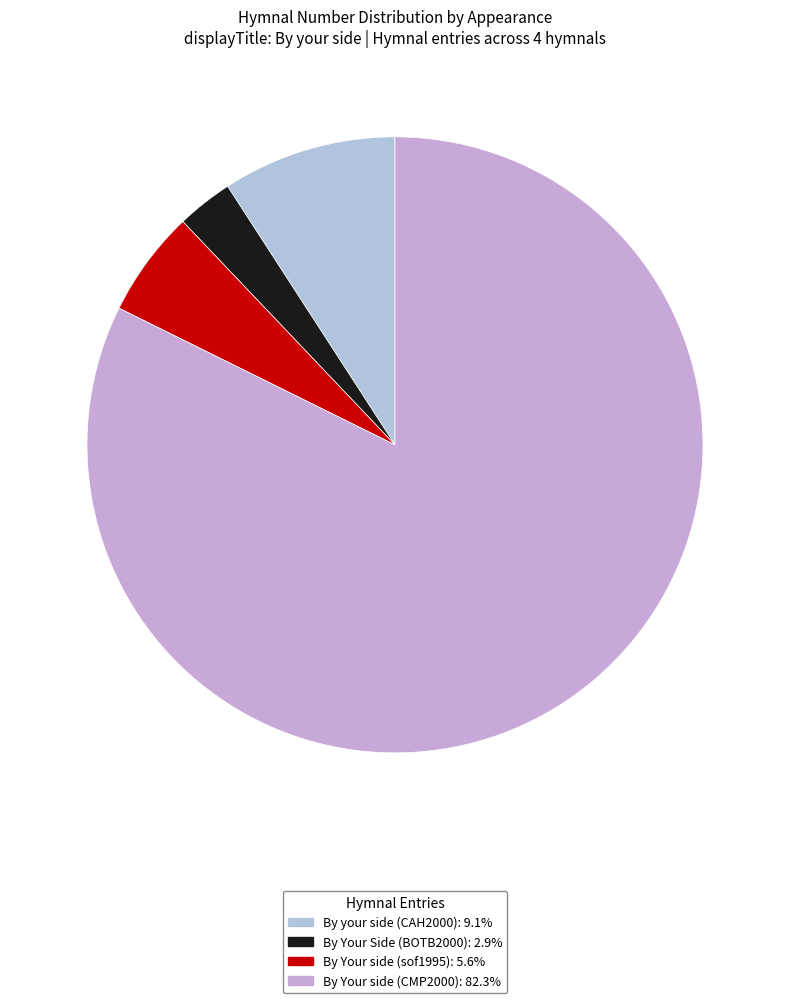

To the nearest percent, what percentage of the pie is By your side (CAH2000)?

9%